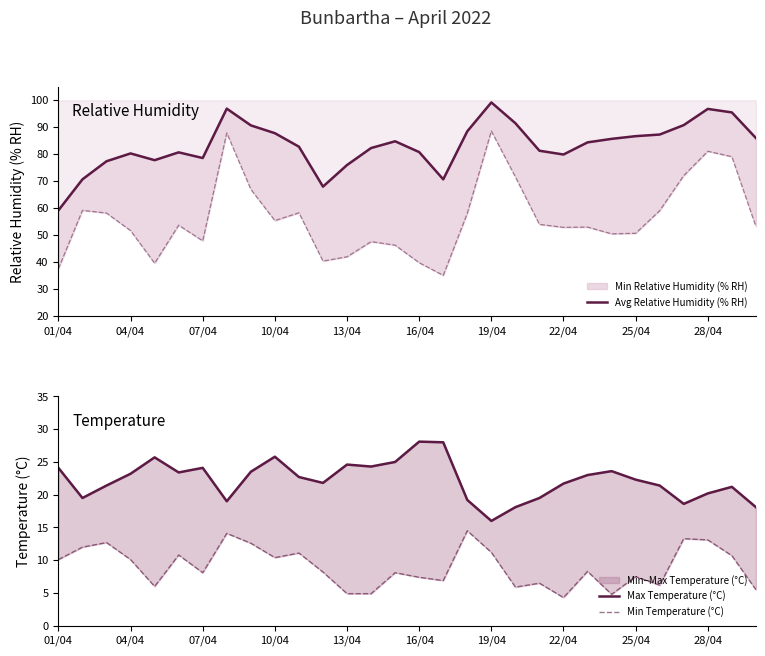

Between 01/04 and 16/04, which series saw the biggest shift?

Avg Relative Humidity (% RH)